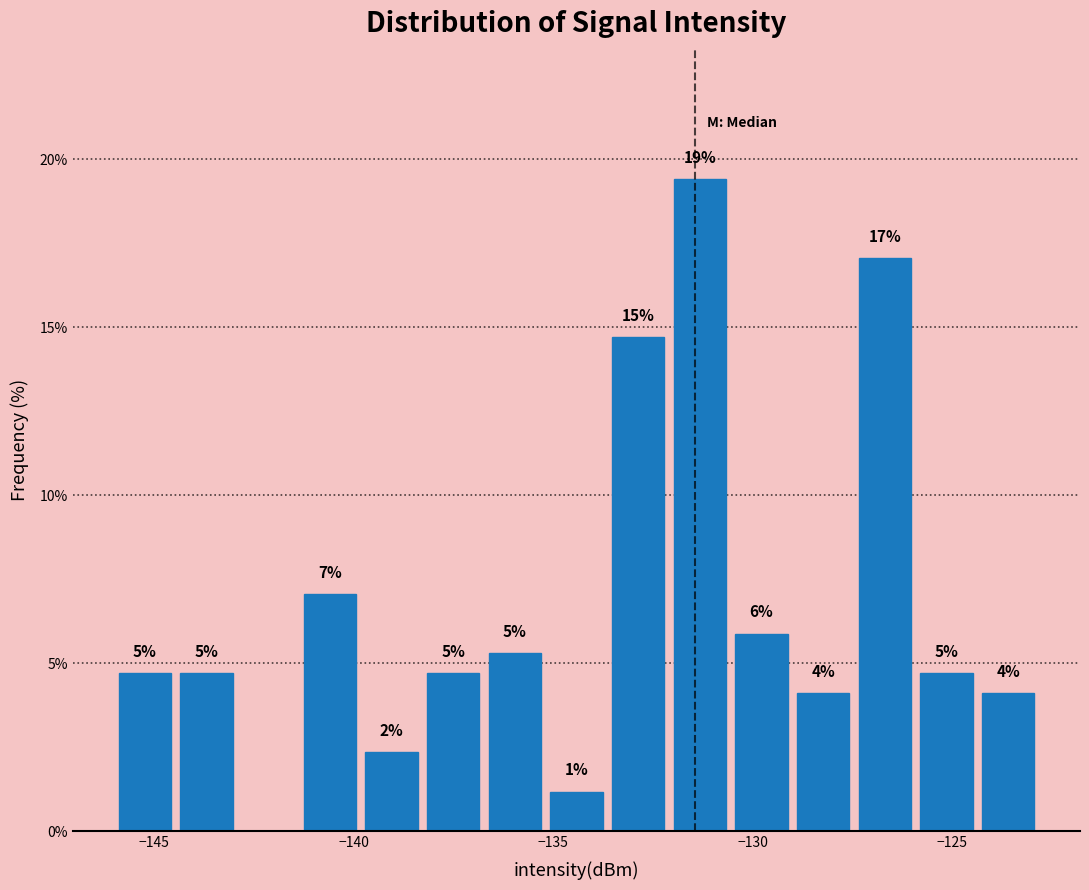

Read against the x-axis, roughly where is the centre of the tallest bar?

-131.5